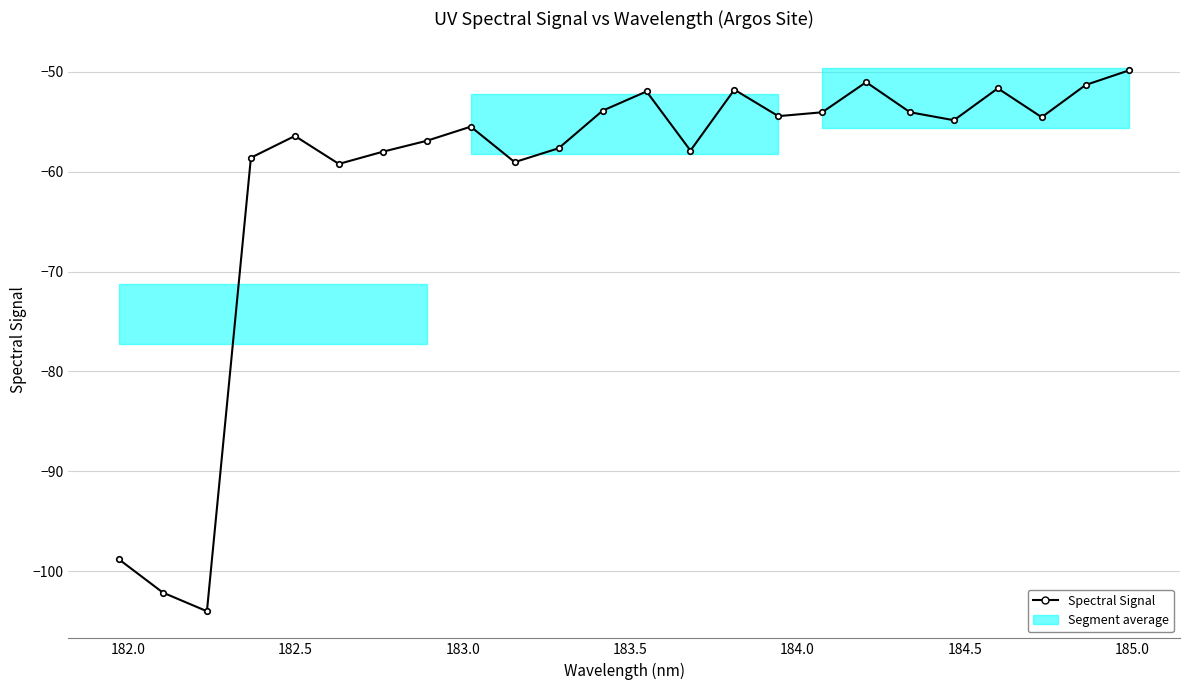

What is the smallest value displayed?

-104.0